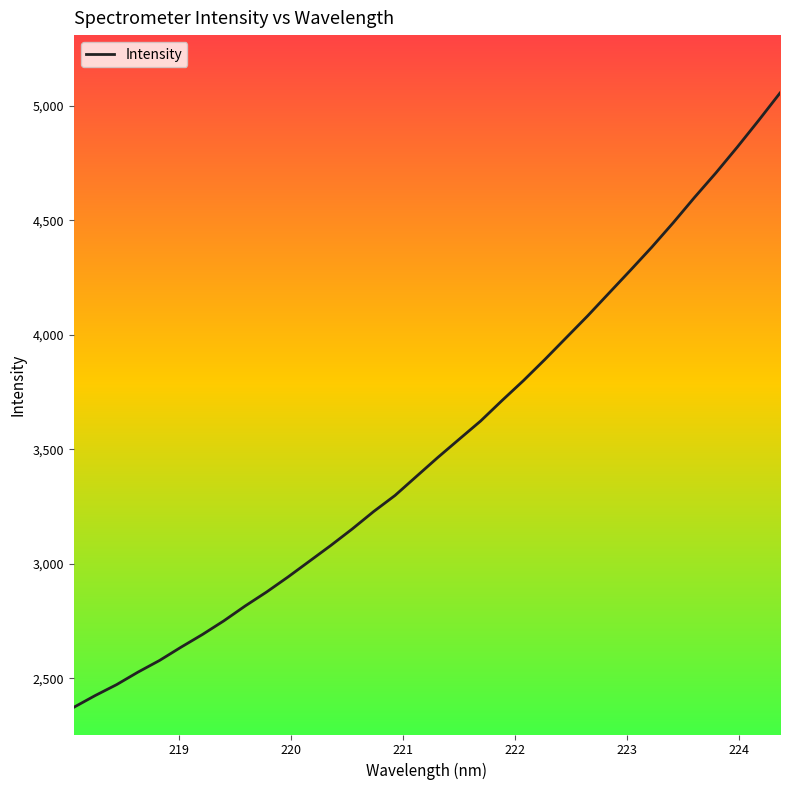

What is the maximum value shown in the chart?

5055.4